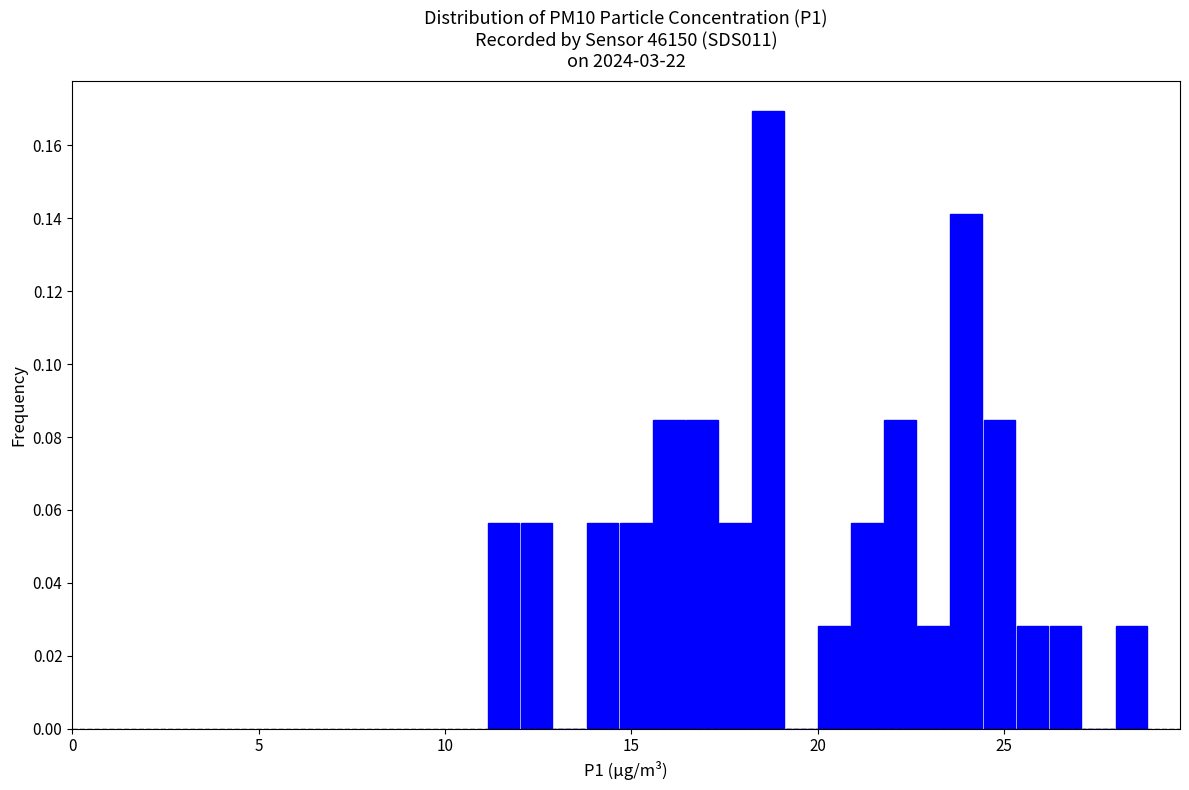

Read against the x-axis, roughly where is the centre of the tallest bar?

18.5